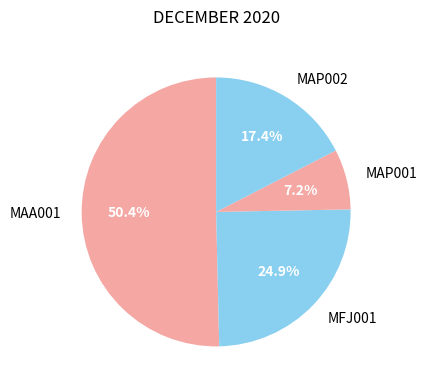

Which slice is the largest?

MAA001